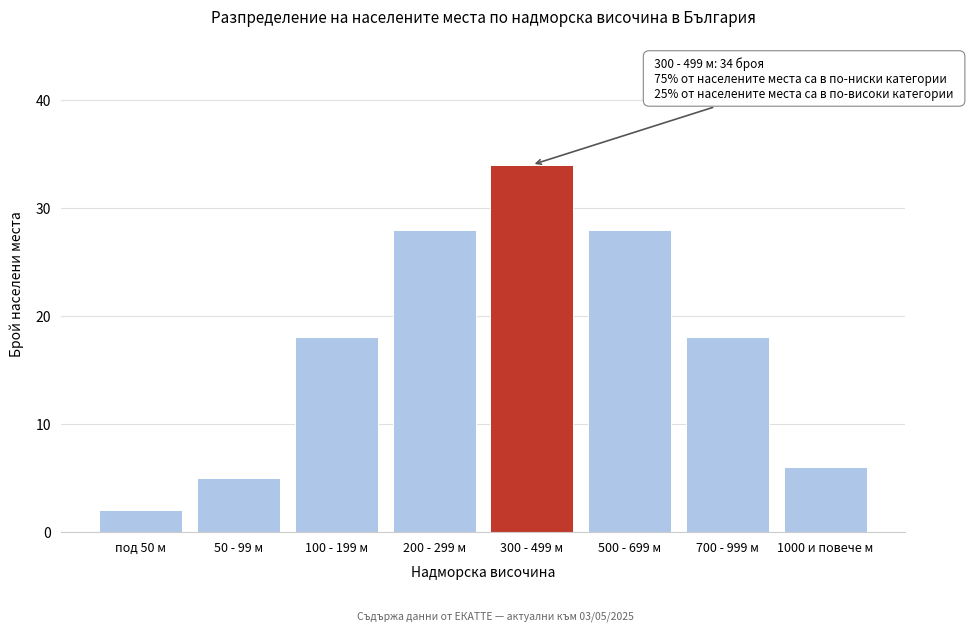

Reading left to right, extract all data points from this chart.

2	5	18	28	34	28	18	6